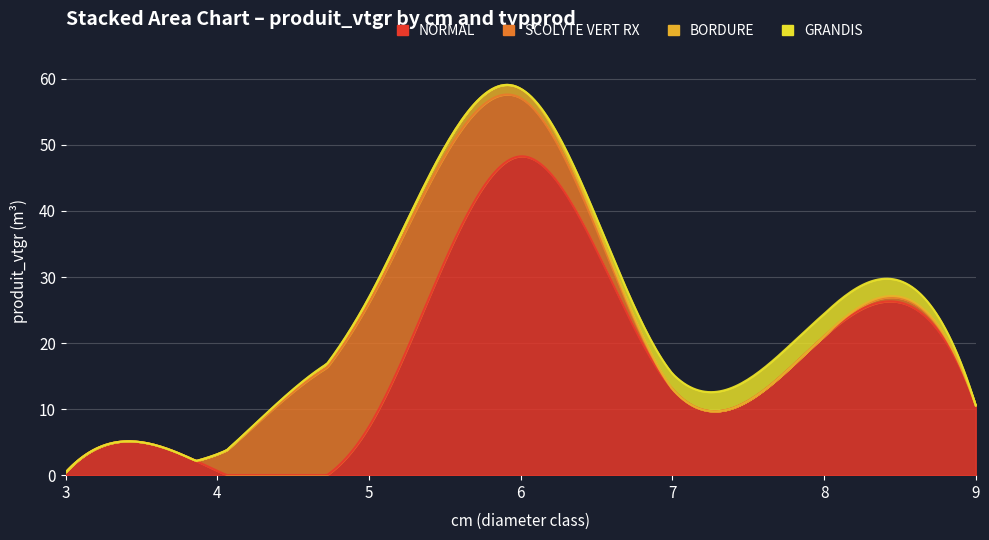

How many data points does each series have?

7